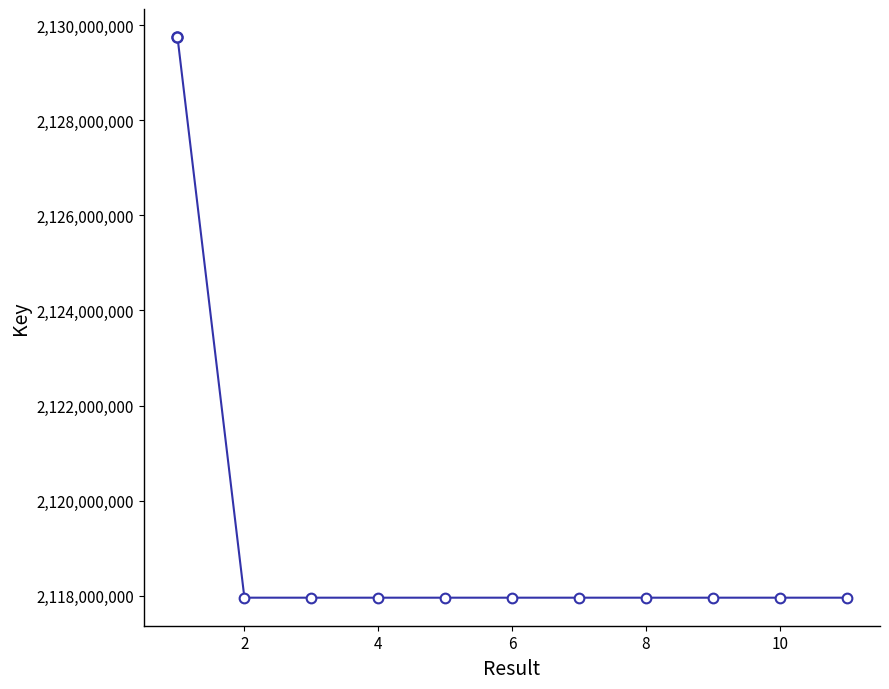

What is the minimum value shown in the chart?

2117961000